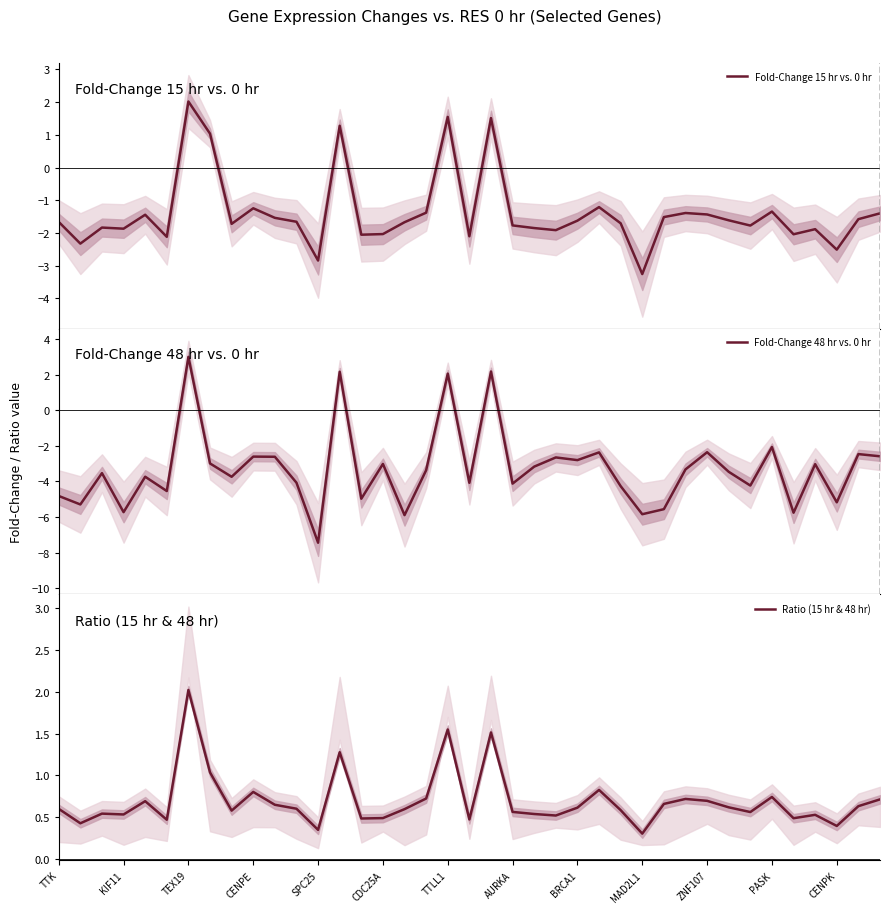

Which series has the largest range (max minus min)?

Fold-Change 48 hr vs. 0 hr